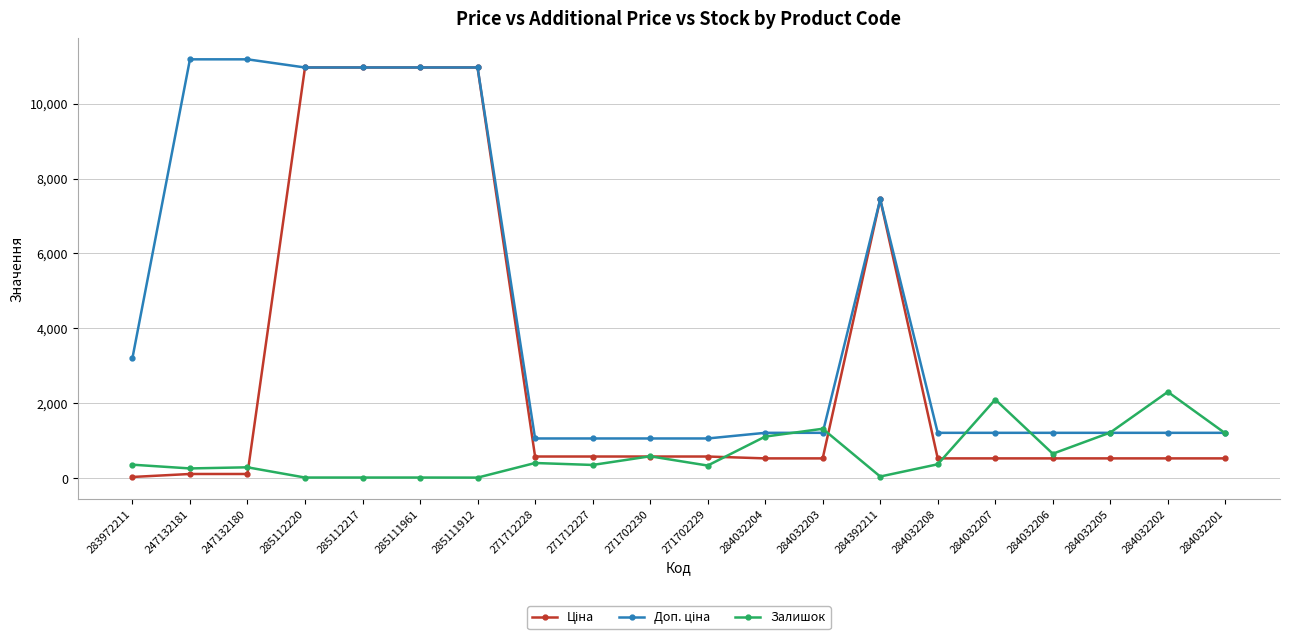

Does the chart display data point markers on the line(s)?

Yes